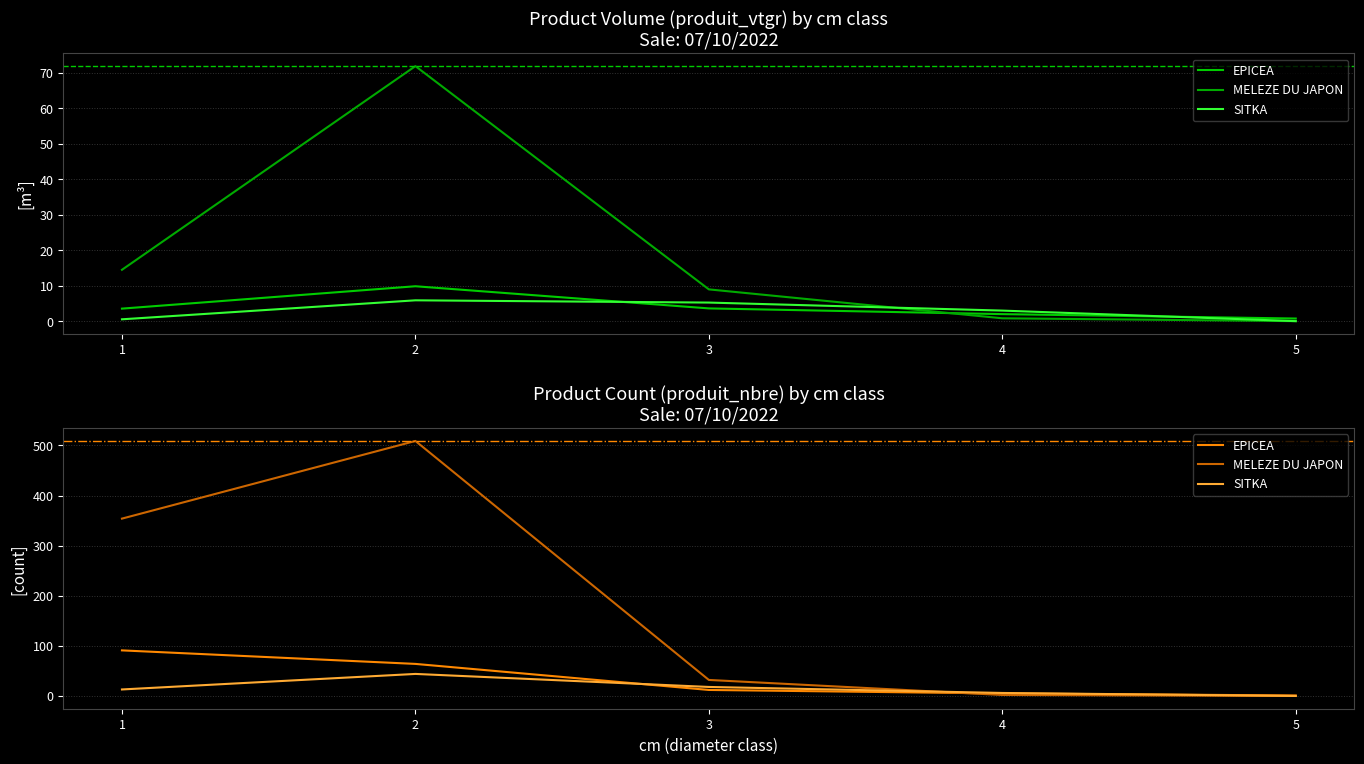

Does the chart have visible grid lines?

Yes